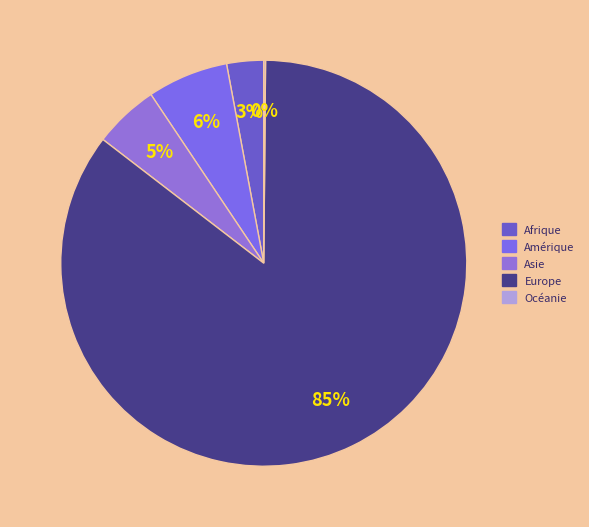

How many slices are in this pie chart?

5